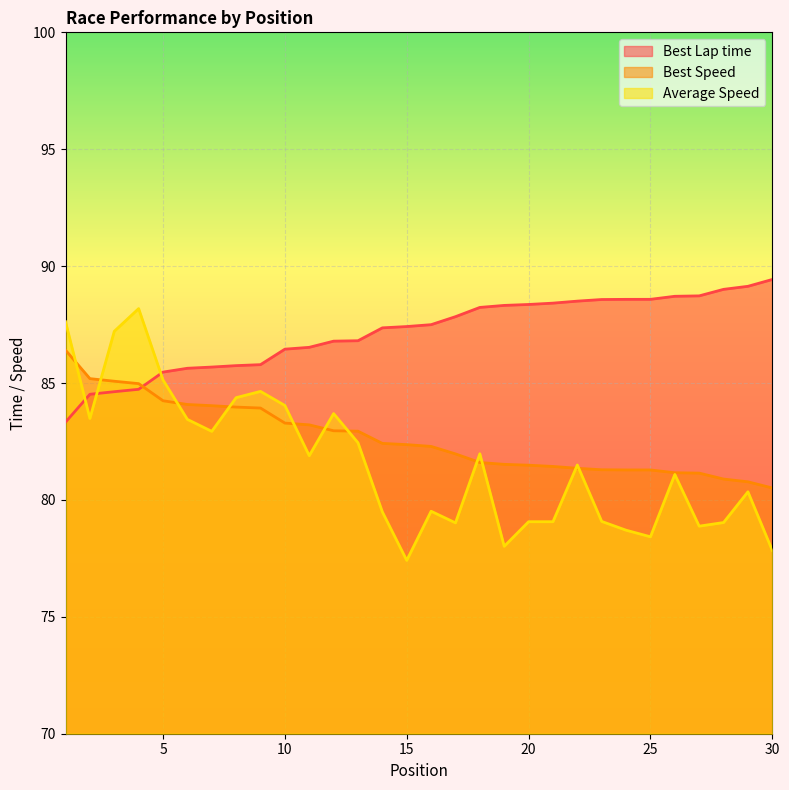

Rank the categories by Best Lap time value from highest to lowest.

30, 29, 28, 27, 26, 25, 24, 23, 22, 21, 20, 19, 18, 17, 16, 15, 14, 13, 12, 11, 10, 9, 8, 7, 6, 5, 4, 3, 2, 1